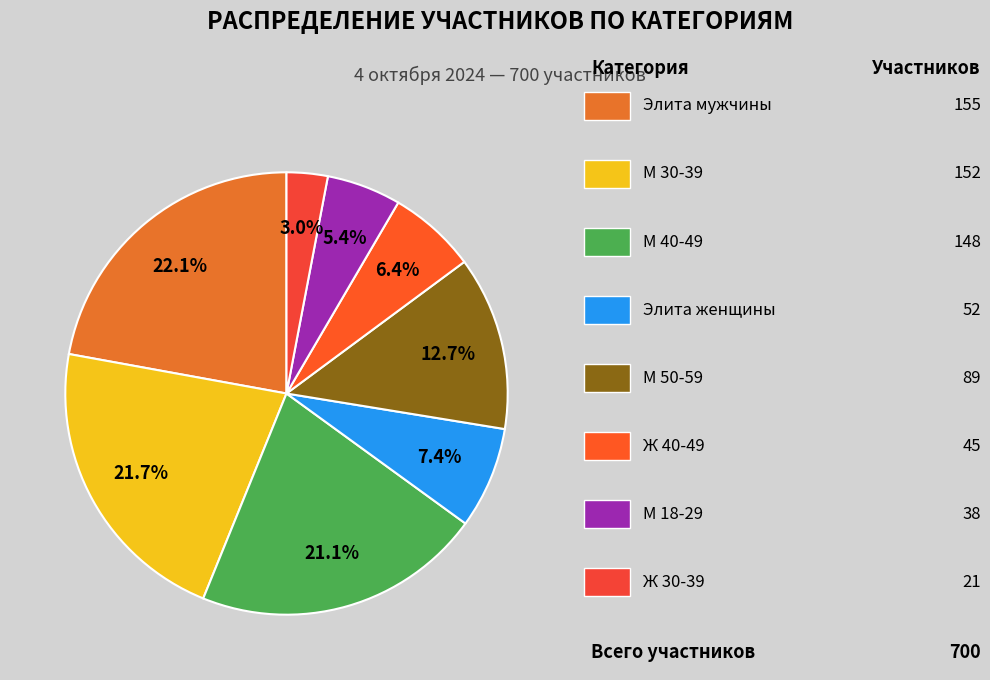

How many slices are in this pie chart?

8